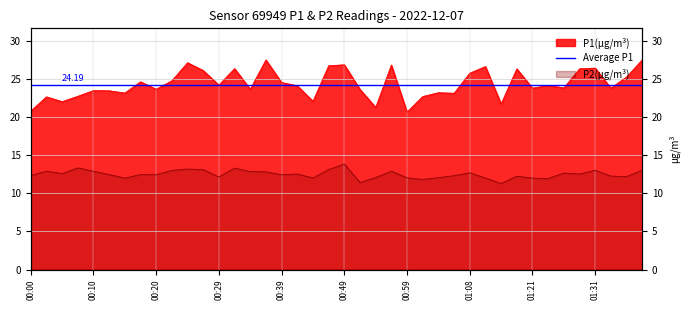

Does the chart have visible grid lines?

Yes